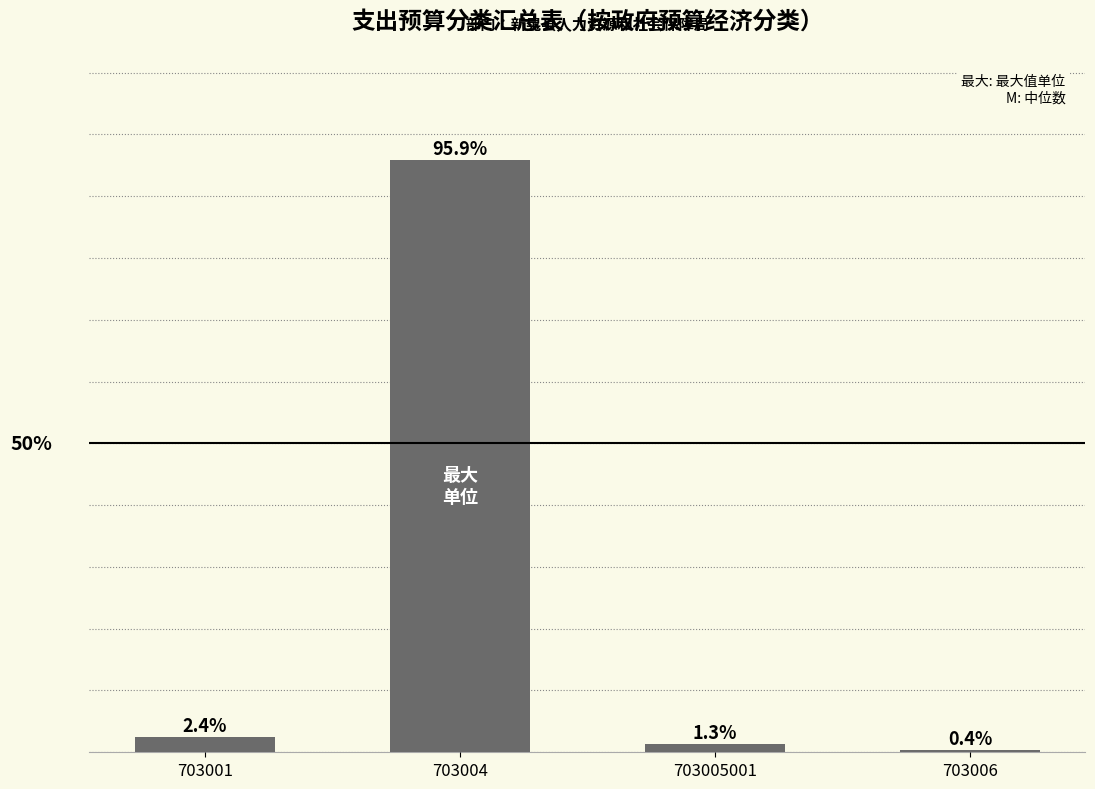

List the labels in order of value, largest first.

703004, 703001, 703005001, 703006